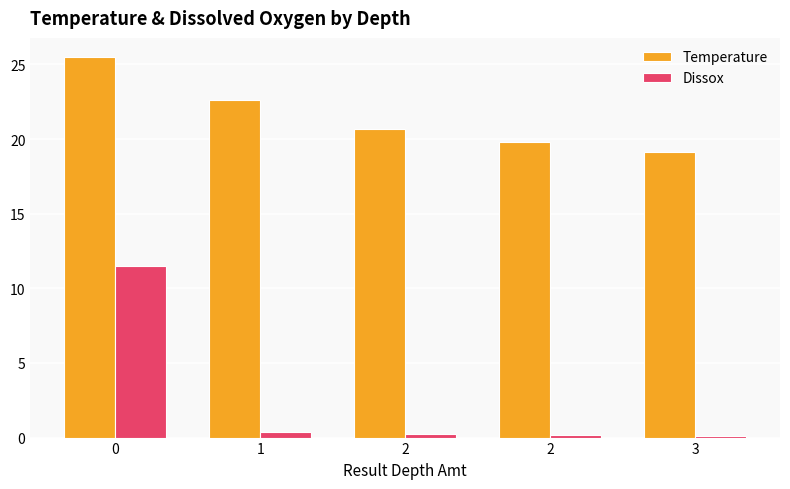

Which series has the largest total across all categories?

Temperature